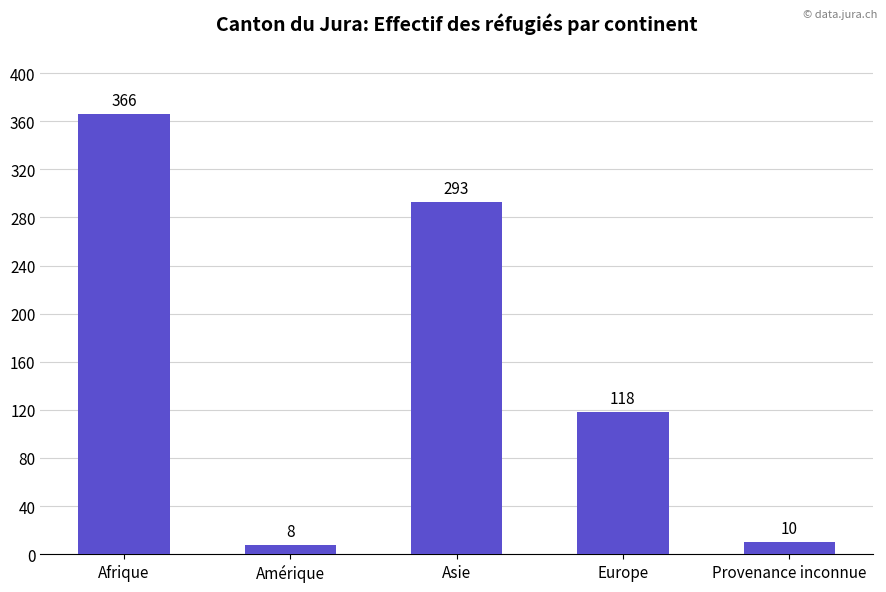

Where does the data first go above 118?

Afrique